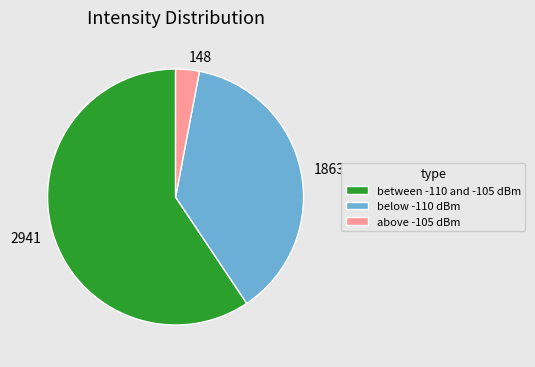

Approximately how many times larger is the value at 1863 compared to 2941?

0.6